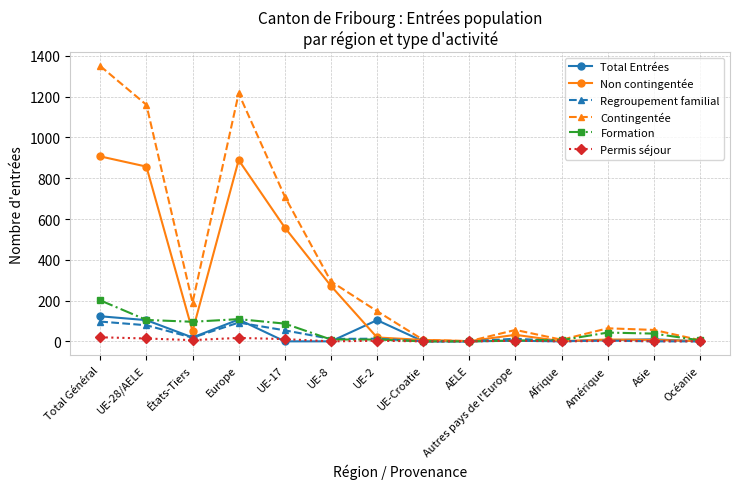

Rank the series by their maximum value, from highest to lowest.

Contingentée, Non contingentée, Formation, Total Entrées, Regroupement familial, Permis séjour